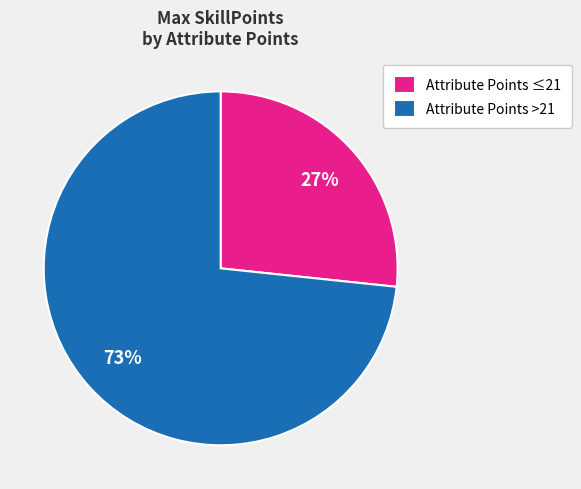

How many segments does this pie chart have?

2